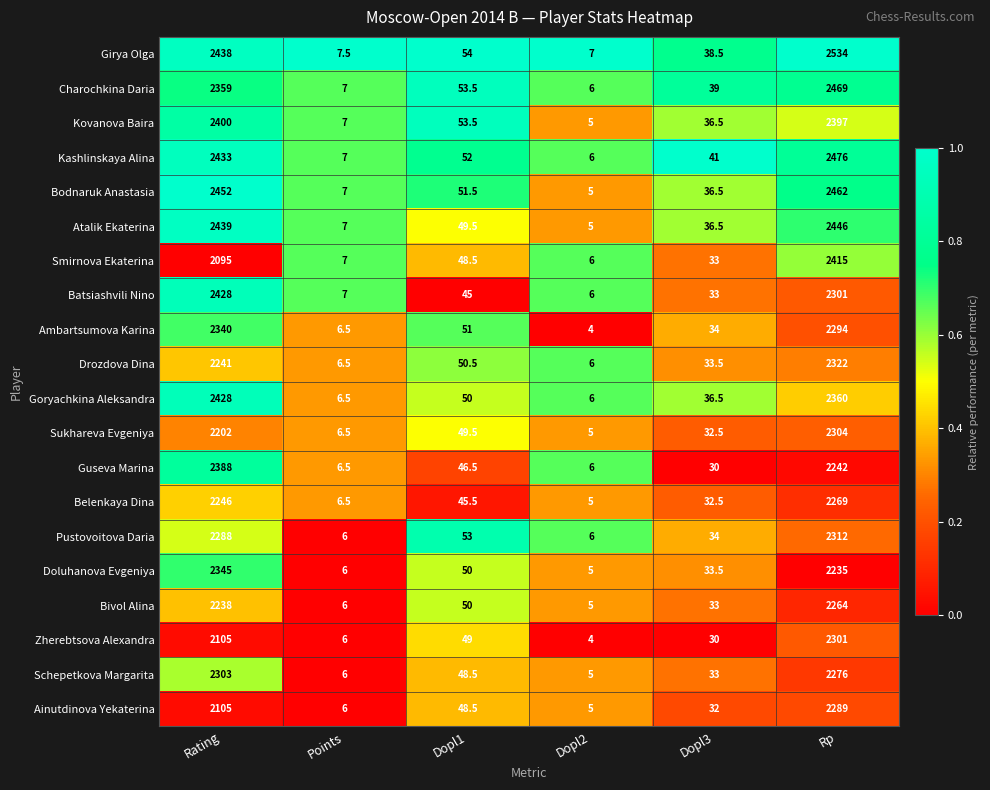

The value of Smirnova Ekaterina at Dopl2 is 6.0. True or false?

True